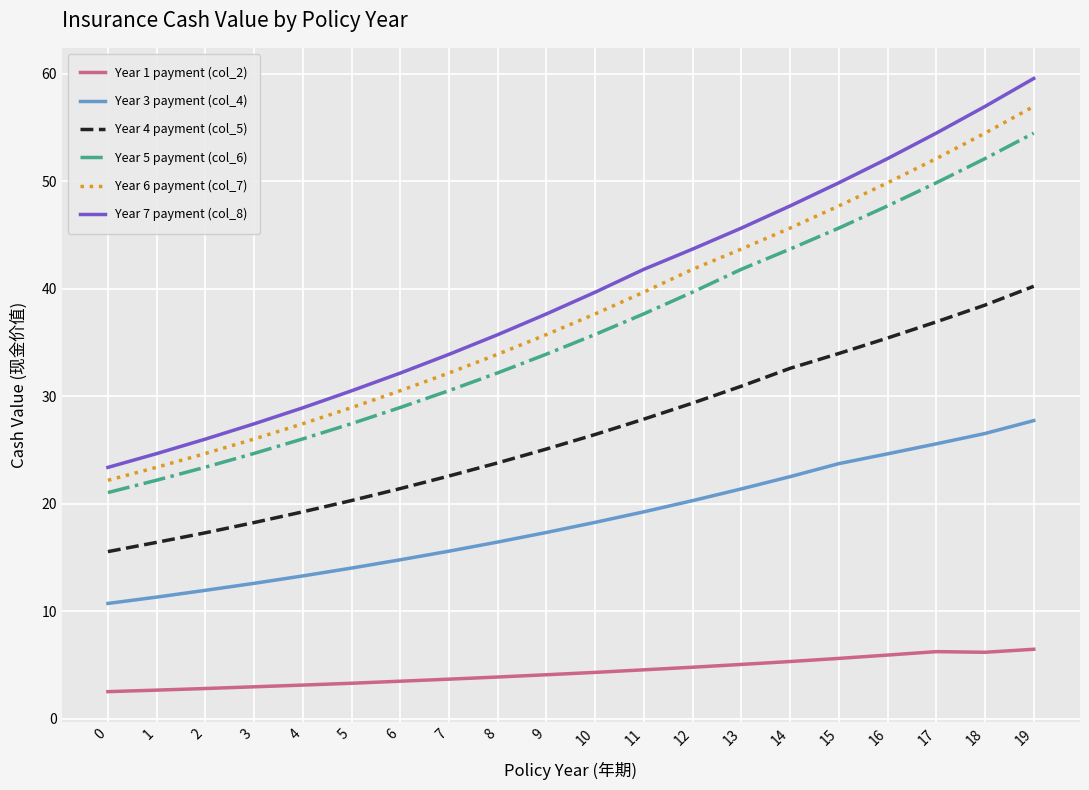

At 6, list the series in order from largest to smallest.

Year 7 payment (col_8), Year 6 payment (col_7), Year 5 payment (col_6), Year 4 payment (col_5), Year 3 payment (col_4), Year 1 payment (col_2)